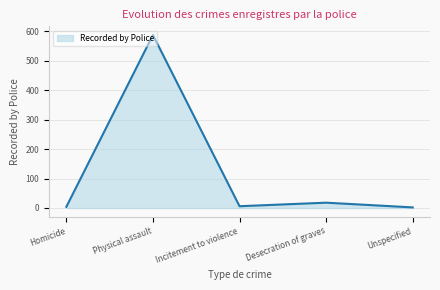

What is the difference between the values at Physical assault and Homicide?

583